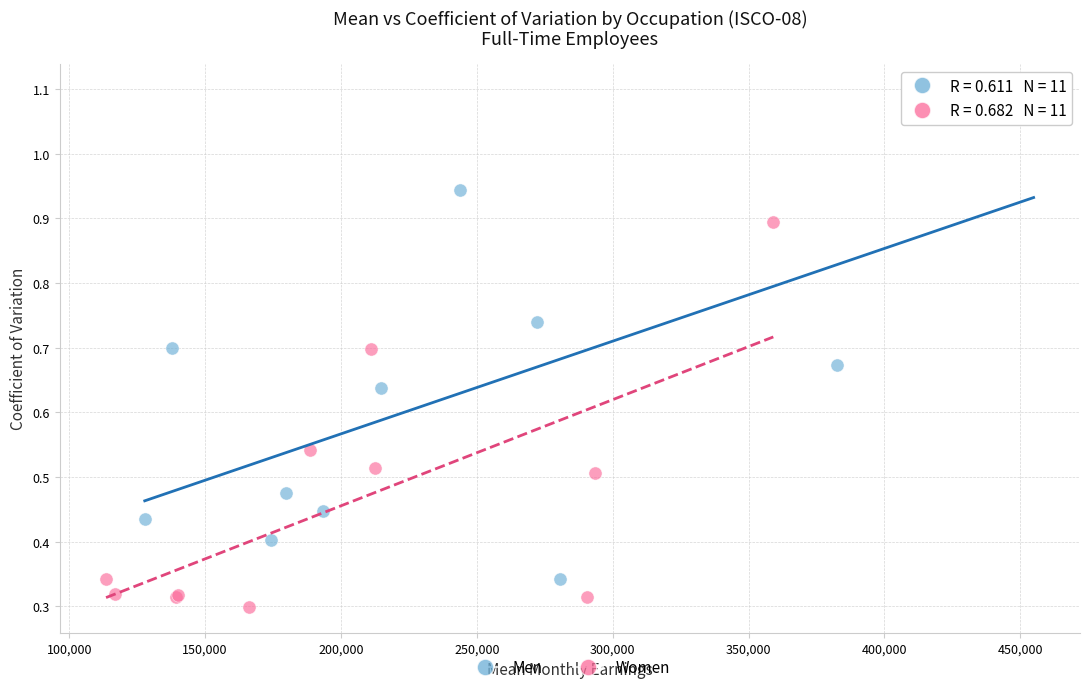

Which series reaches the minimum Y coordinate?

Women